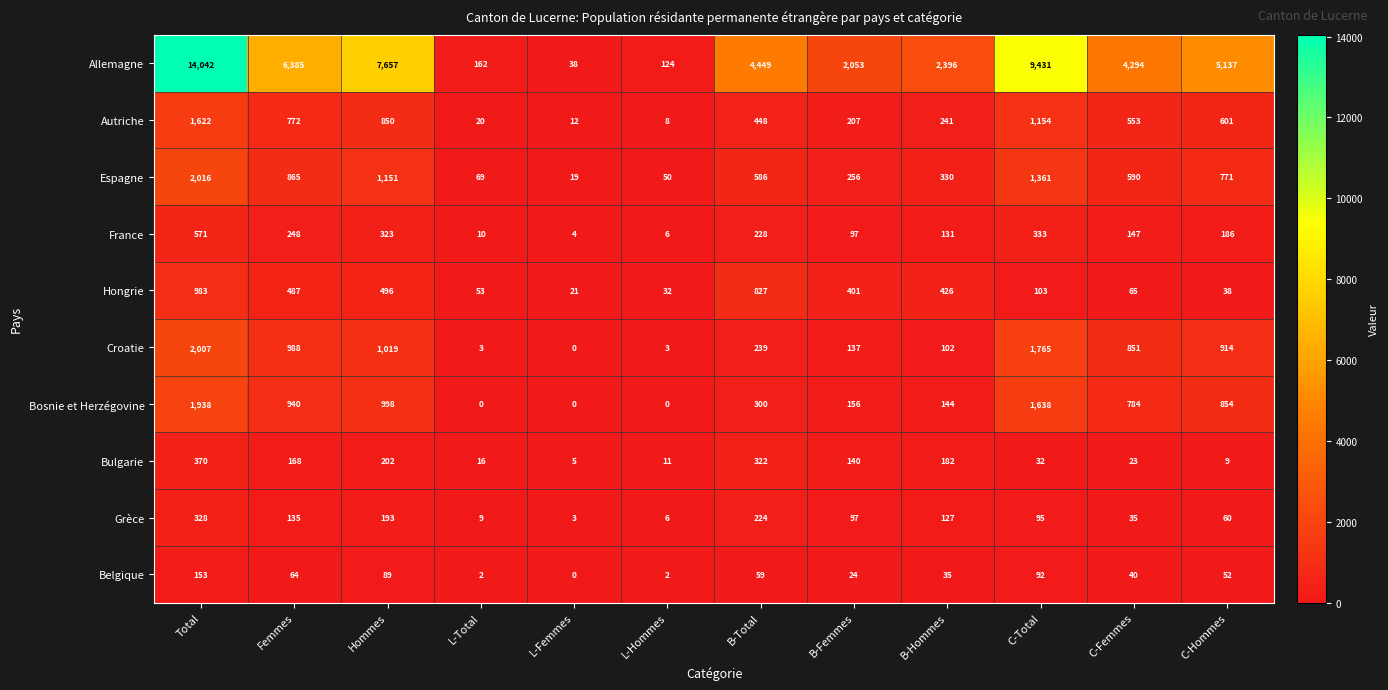

What is the average value of the Grèce series?

109